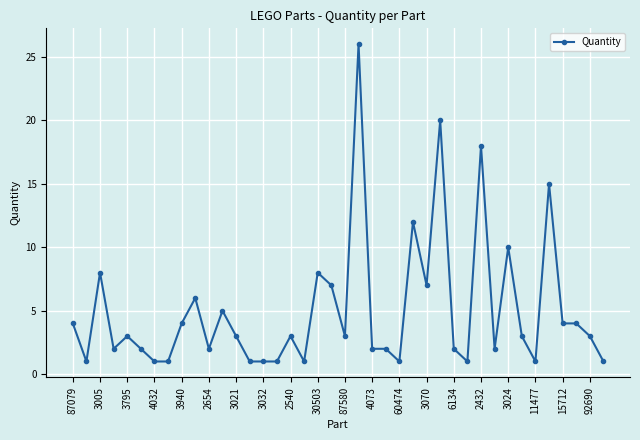

Reading left to right, list all the values displayed in this chart.

4	1	8	2	3	2	1	1	4	6	2	5	3	1	1	1	3	1	8	7	3	26	2	2	1	12	7	20	2	1	18	2	10	3	1	15	4	4	3	1